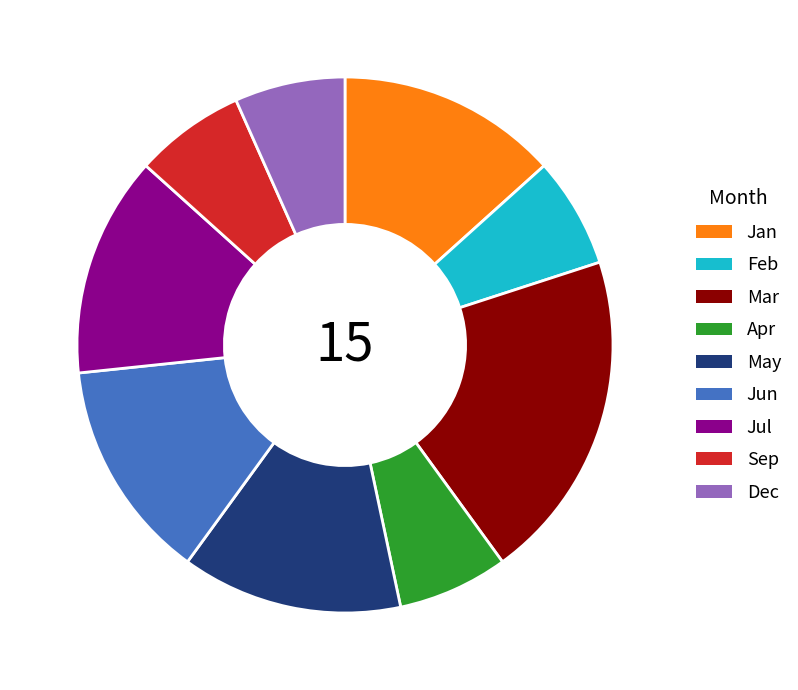

Is there a majority slice in this chart?

No